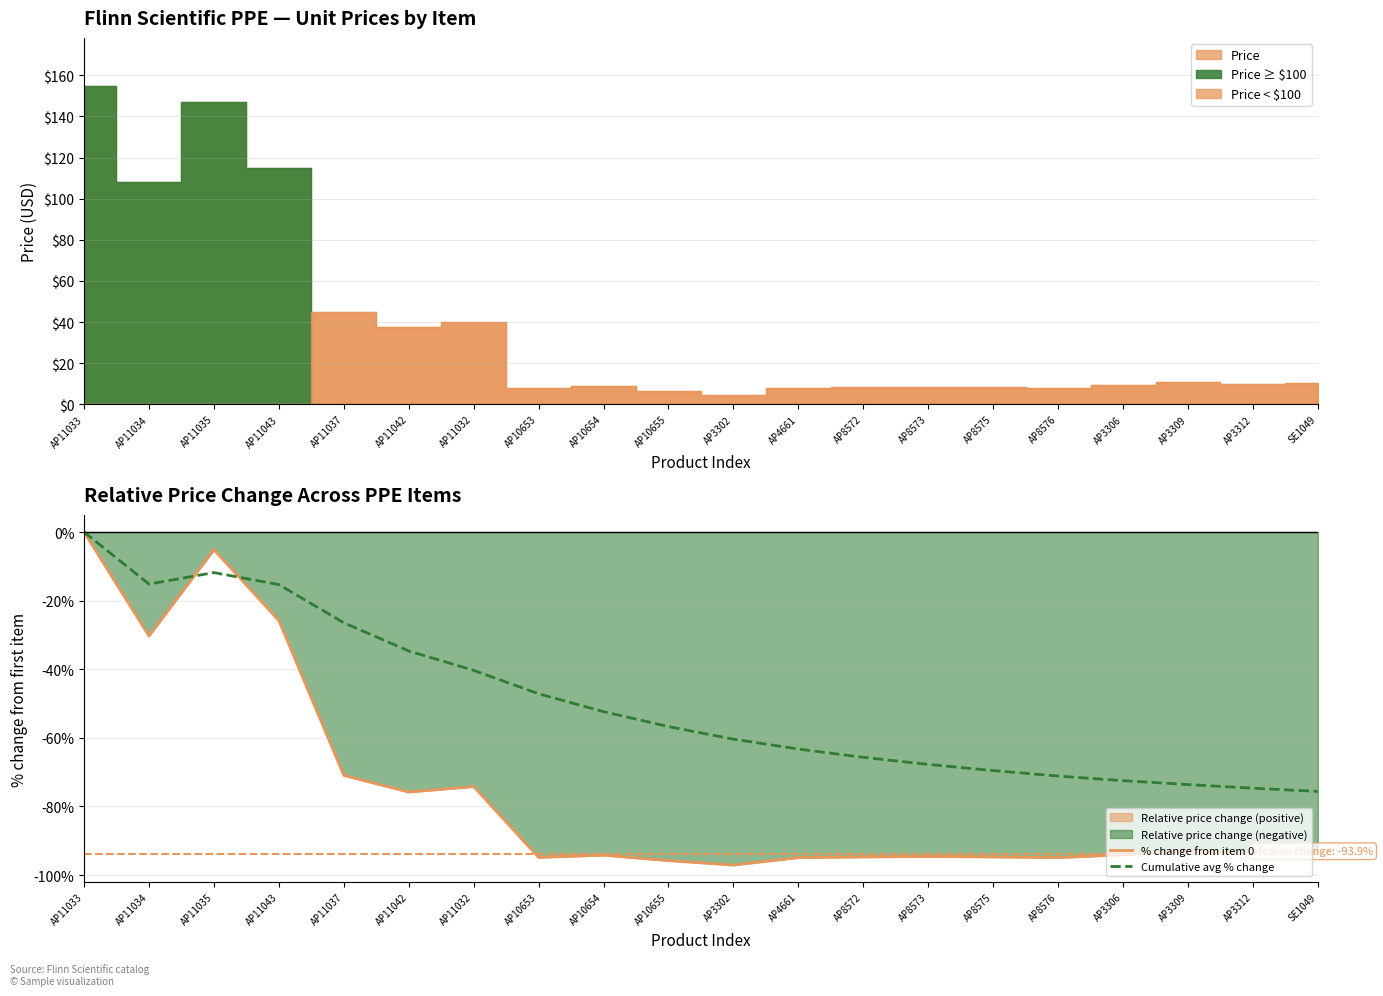

How many values in the % change from item 0 series are below -93?

12